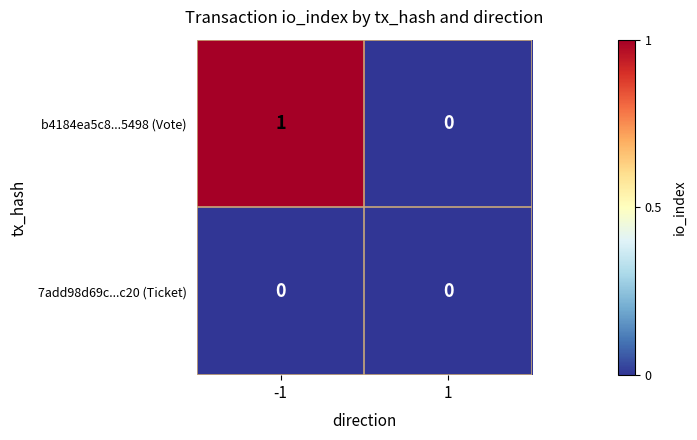

Which series has the largest total across all categories?

b4184ea5c8...5498 (Vote)